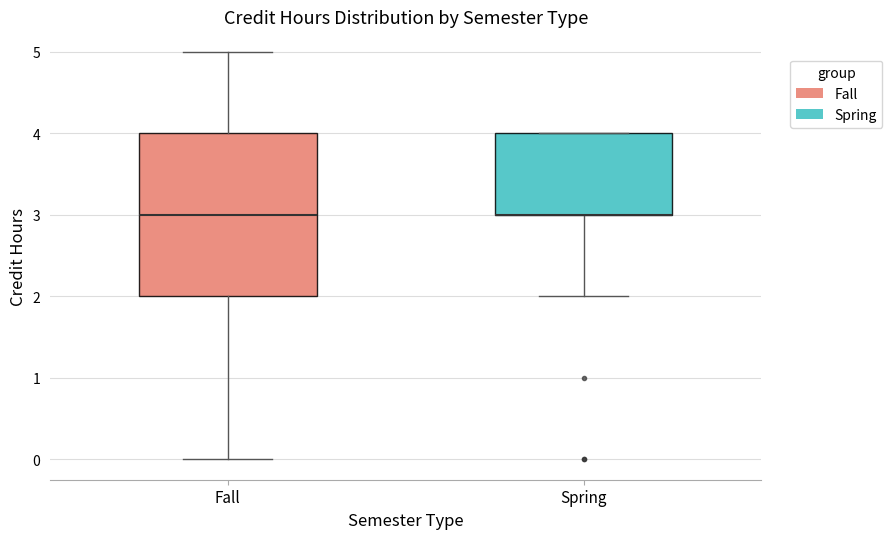

Reading left to right, transcribe this box plot: for each box, give where its median line is, the range the box spans, and where its two whiskers end, as read against the y-axis. The values are not printed on the chart, so give them approximately, as read against the axis.

Fall: median 3, box 2 to 4, whiskers 0 to 5
Spring: median 3 (drawn on the box's lower edge), box 3 to 4, whiskers 2 to 4